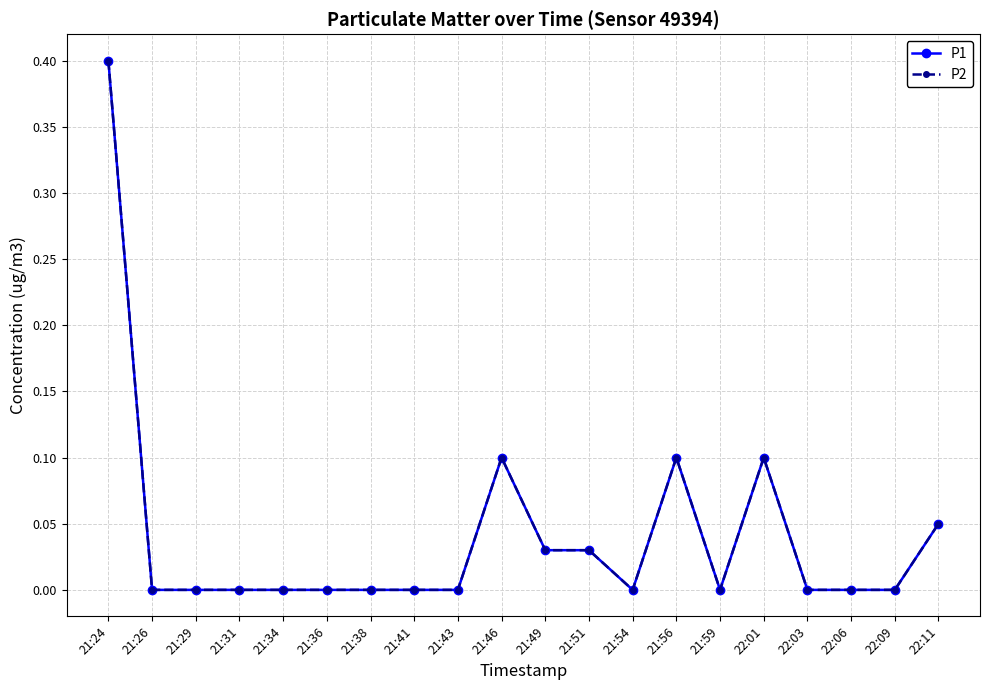

Is it true that P1 equals 0.0 at 22:03?

True